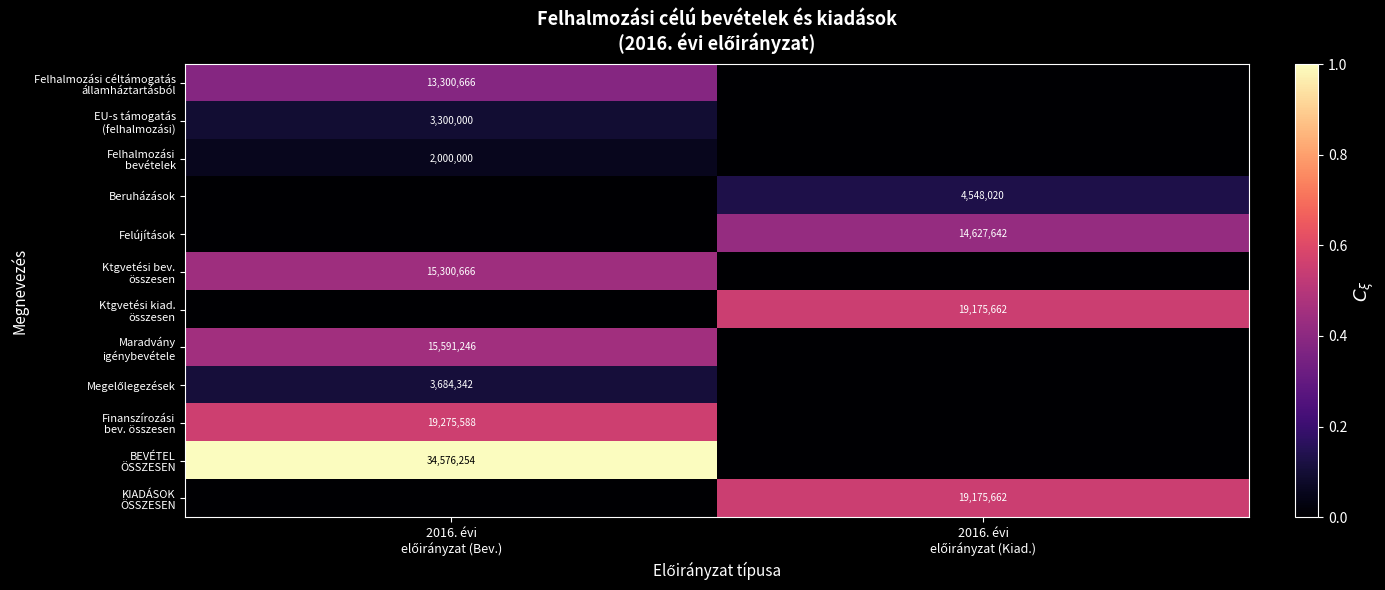

True or false: Ktgvetési bev. összesen has a value of 0.1 at 2016. évi előirányzat (Bev.).

False